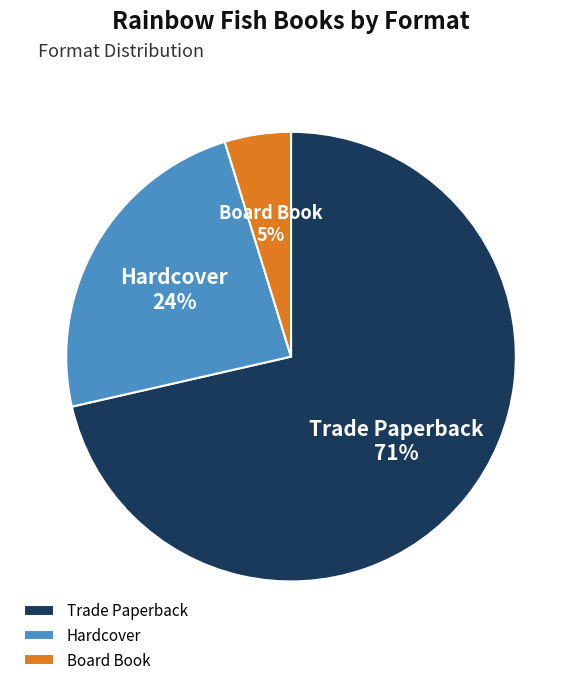

What is the ratio of the value at Board Book to the value at Trade Paperback?

0.1